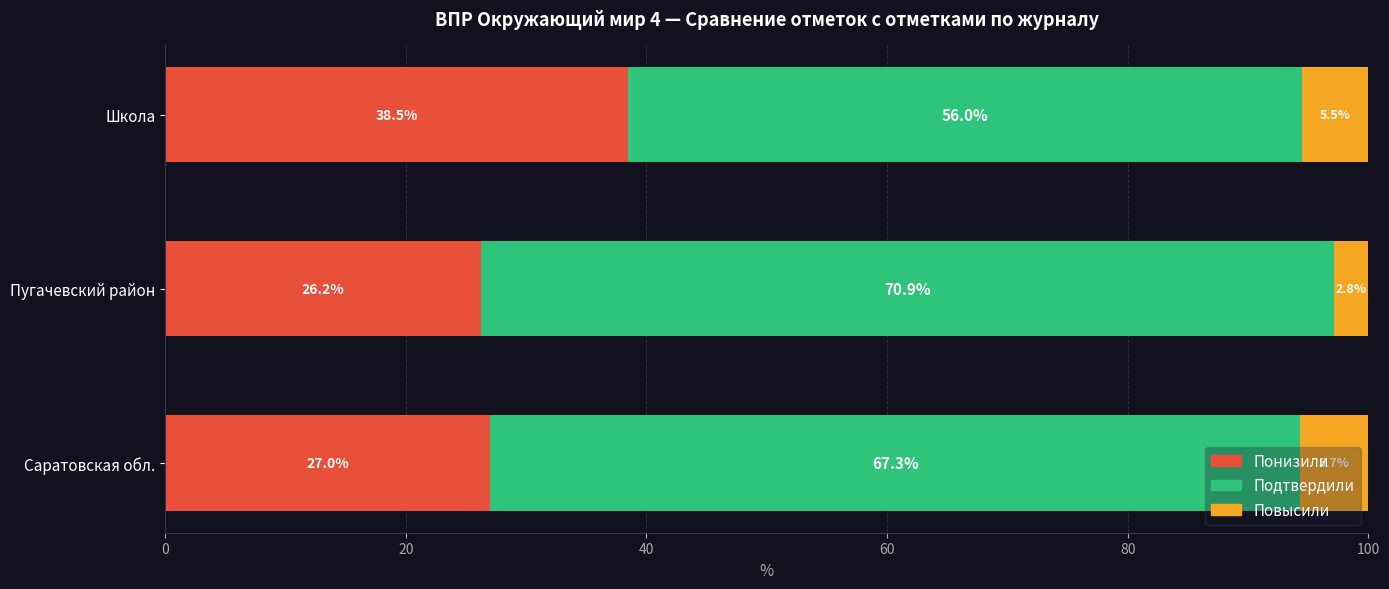

What is the total value across all series at Саратовская обл.?

100.0